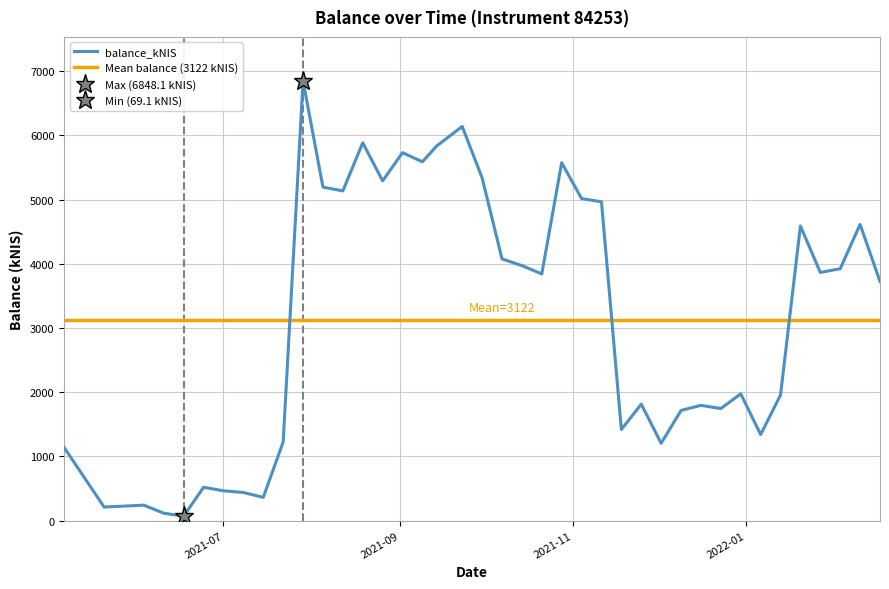

What is the value of the 6th point from the left?

518.6